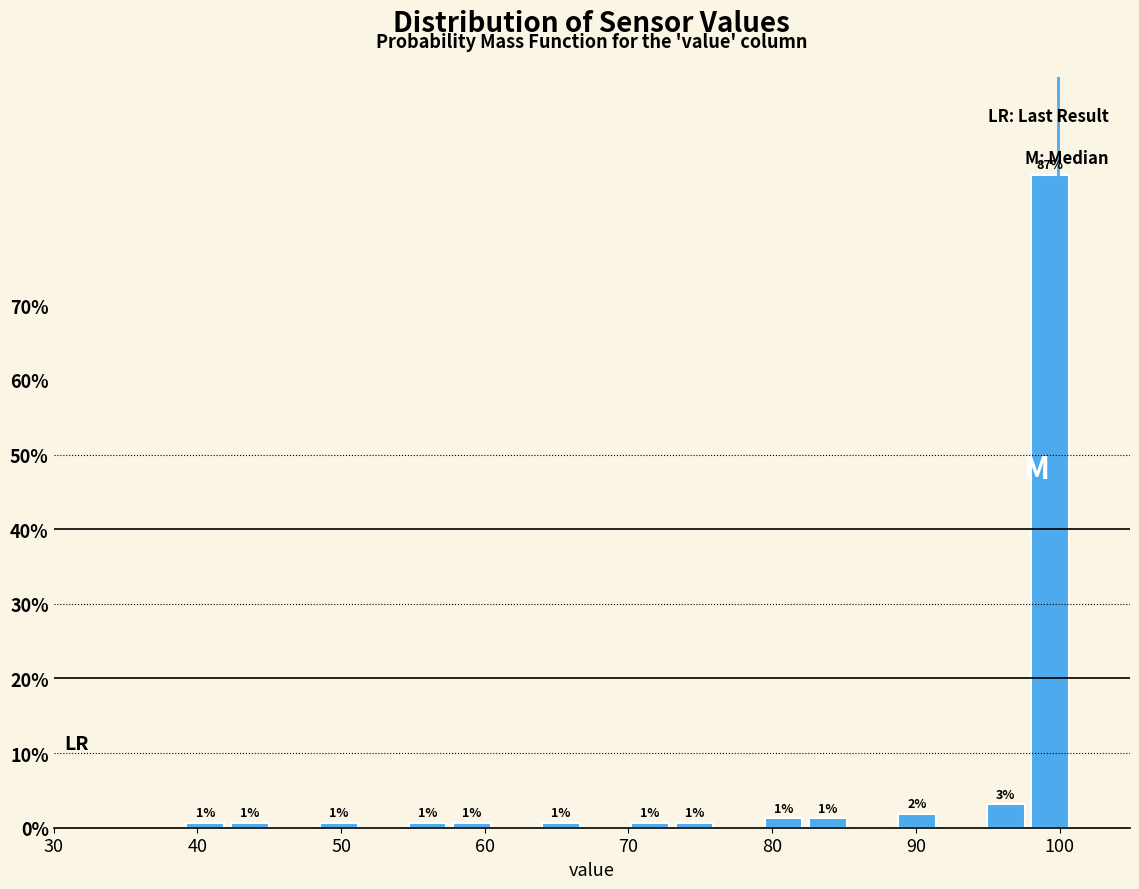

Read against the x-axis, roughly where is the centre of the tallest bar?

99